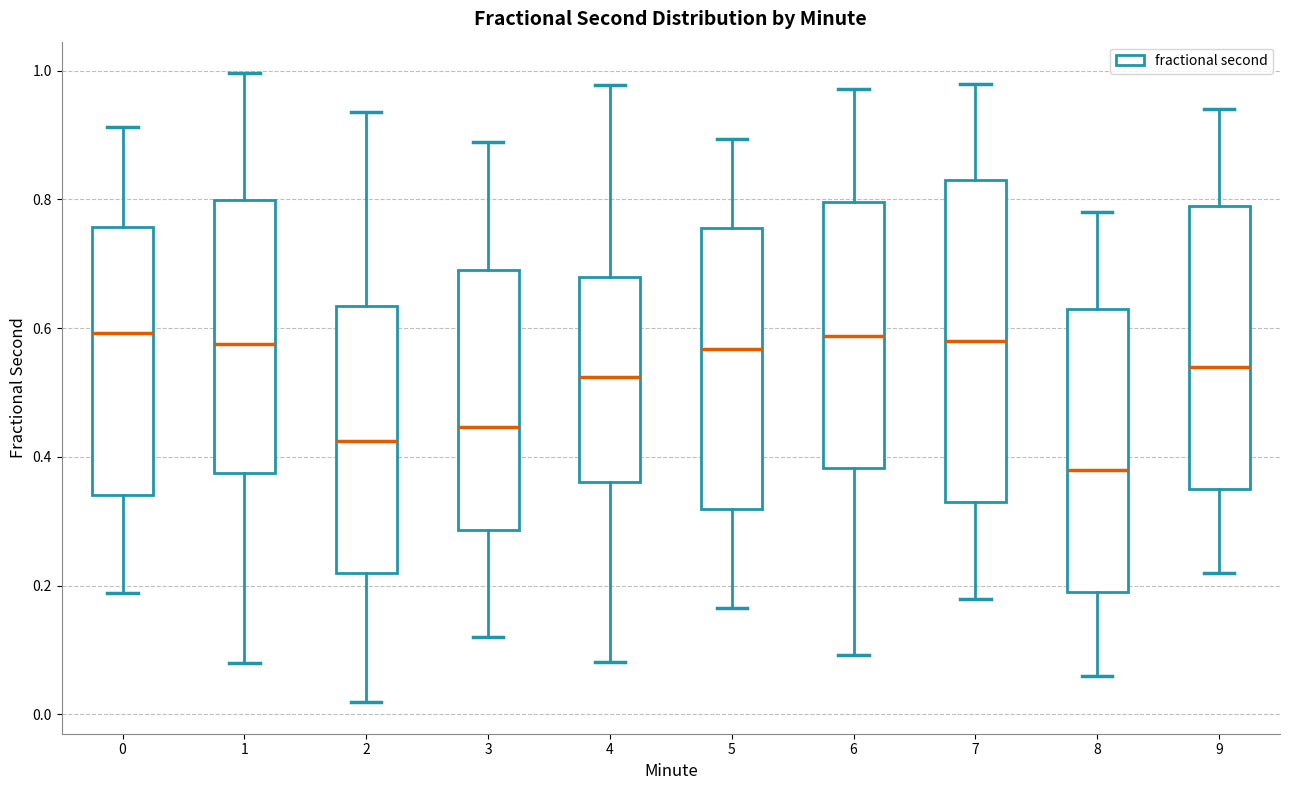

Where does the median line of the box at x = 6 sit on the y-axis? The values are not printed on the chart, so give them approximately, as read against the axis.

0.58